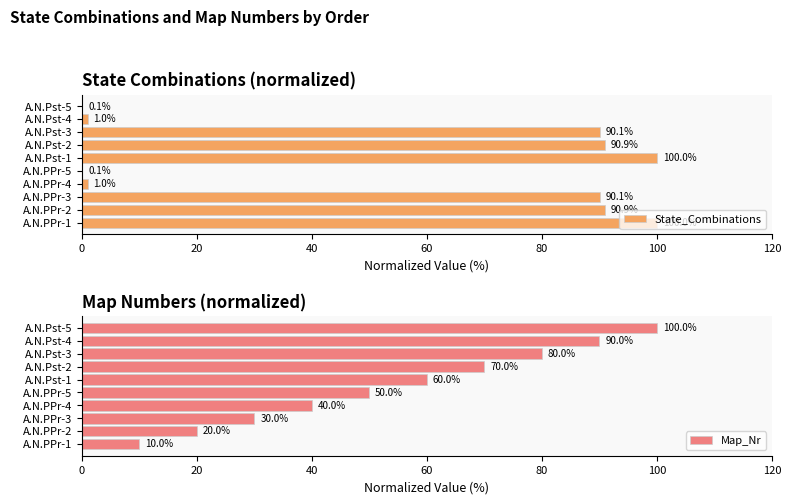

What is the sum of all Map_Nr values?

550